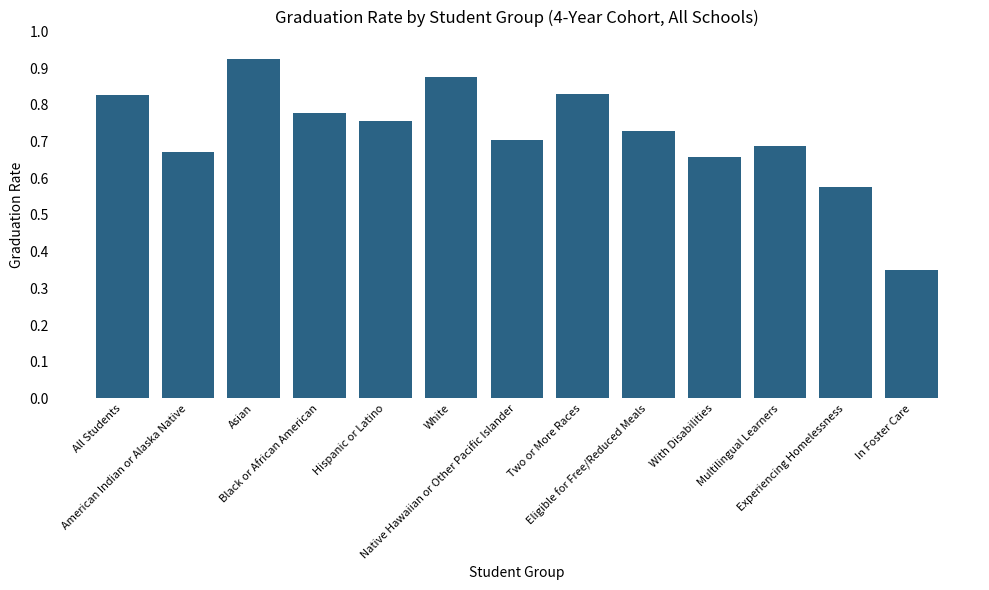

What is the sum of the values at Two or More Races and Hispanic or Latino?

1.6